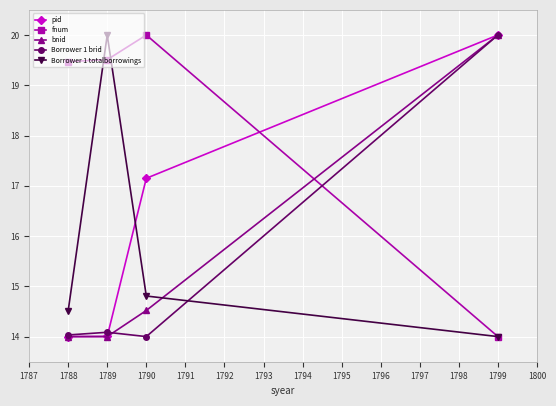

What is the difference between the maximum and second lowest values in the bnid series?

6.0